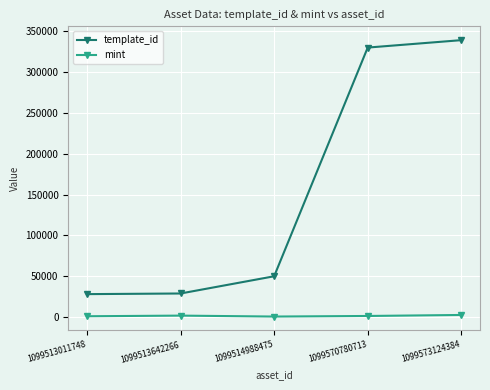

Between 1099514988475 and 1099570780713, which series saw the biggest shift?

template_id